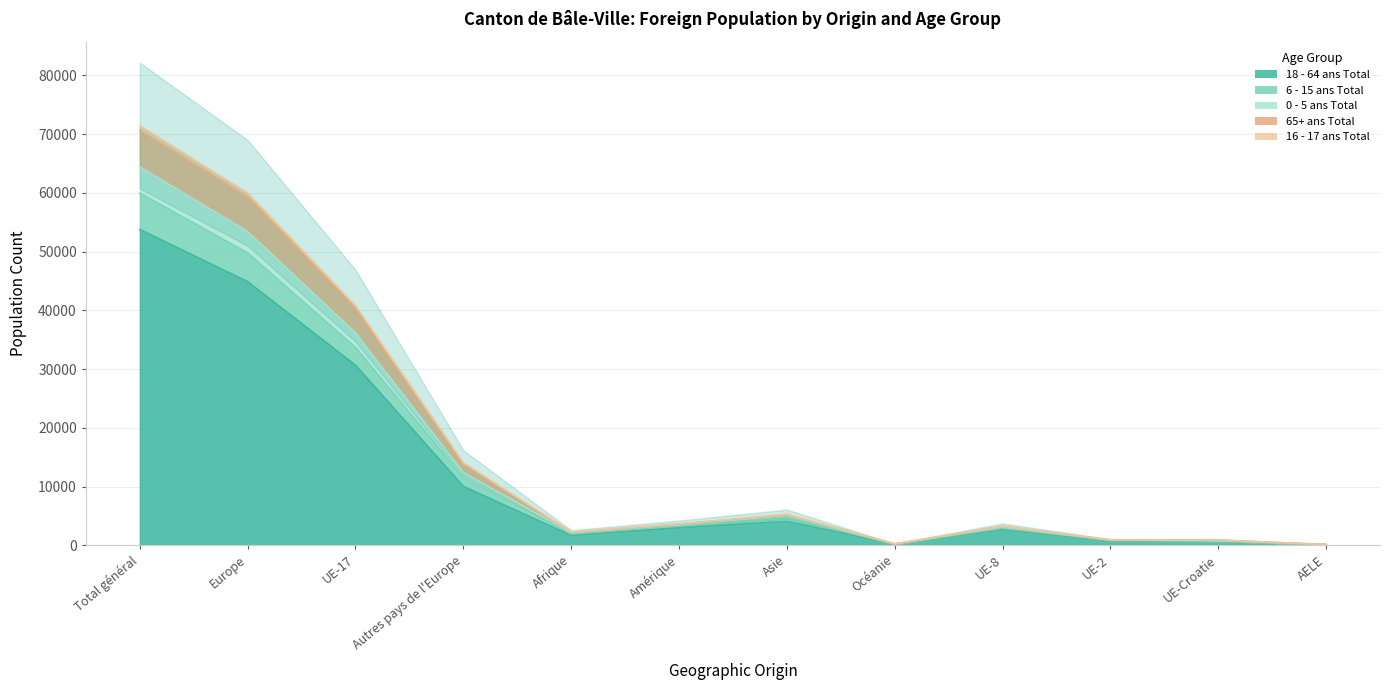

What is the minimum value shown in the chart?

99